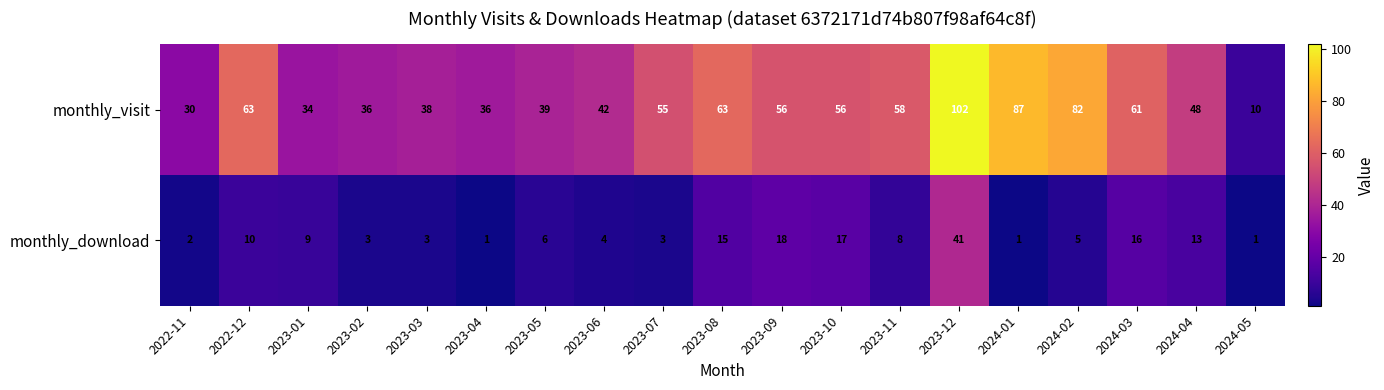

Where is monthly_download nearest to the value 21?

2023-09